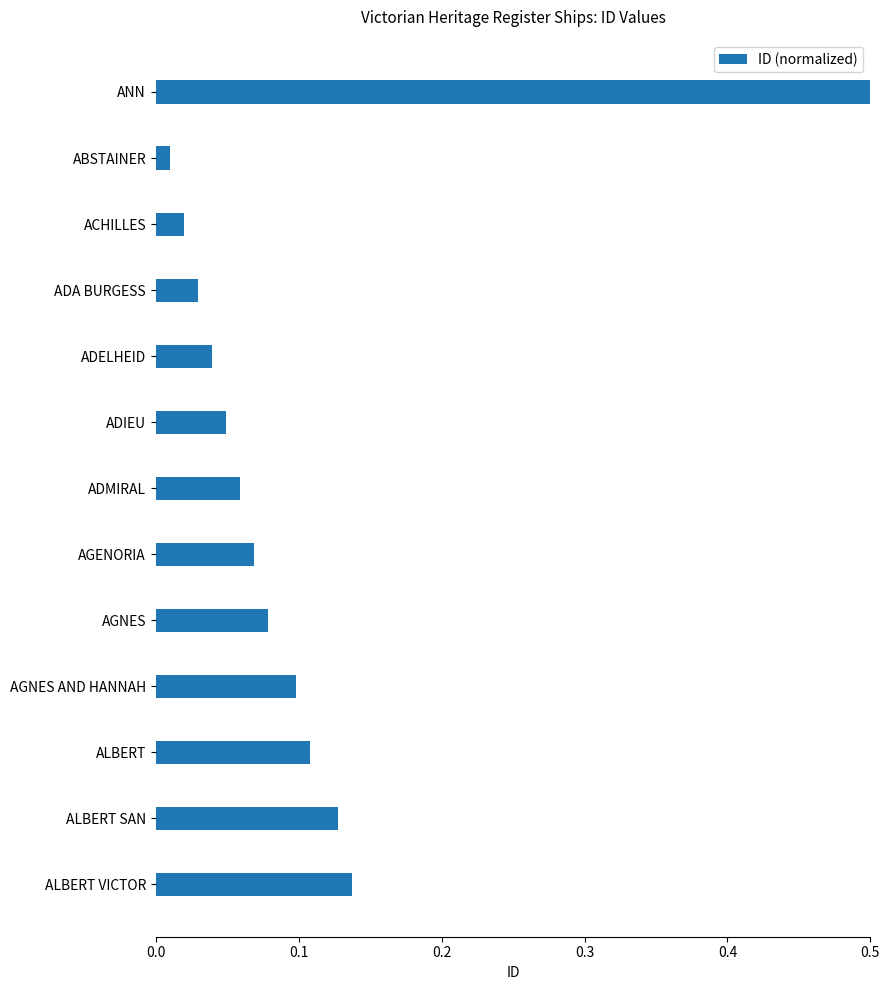

Between AGNES AND HANNAH and ACHILLES, which is larger?

AGNES AND HANNAH